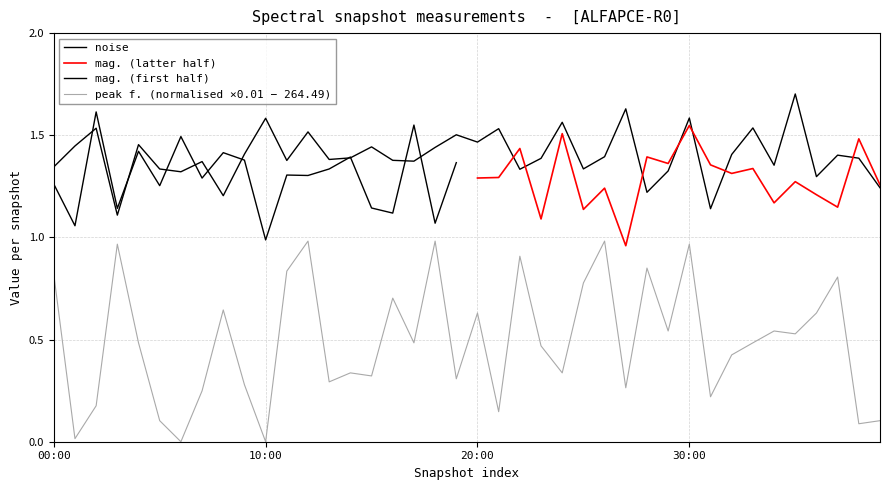

Reading left to right, extract all data points from this chart.

1.3	1.4	1.5	1.1	1.5	1.3	1.3	1.4	1.2	1.4	1.6	1.4	1.5	1.4	1.4	1.4	1.4	1.4	1.4	1.5	1.5	1.5	1.3	1.4	1.6	1.3	1.4	1.6	1.2	1.3	1.6	1.1	1.4	1.5	1.4	1.7	1.3	1.4	1.4	1.2